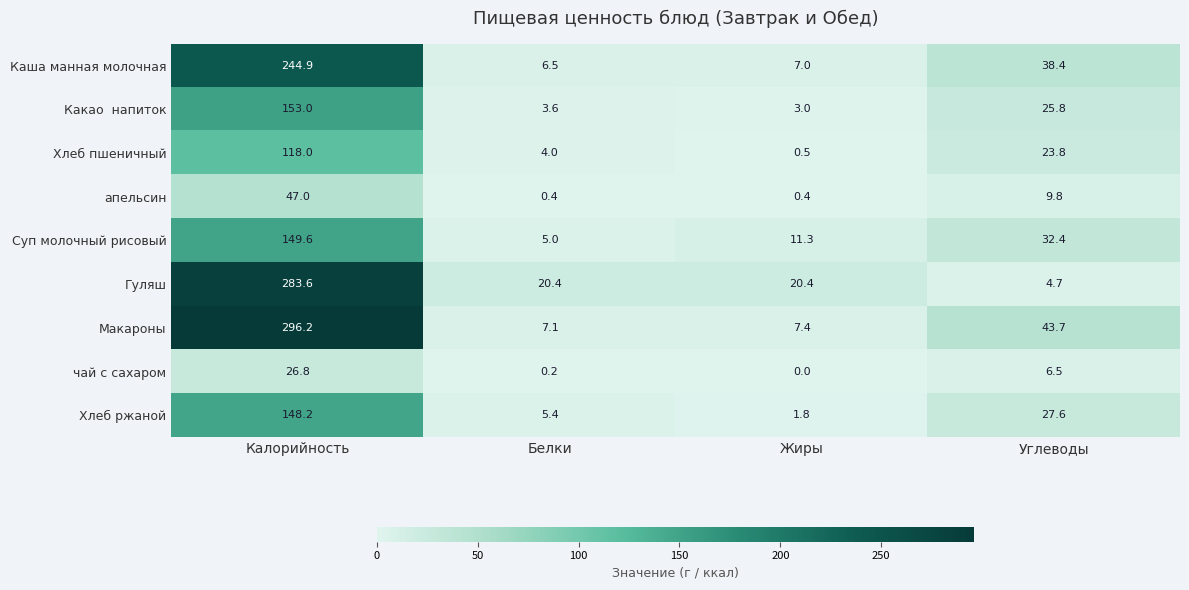

The Суп молочный рисовый series shows 5.0 at Белки. True or false?

True